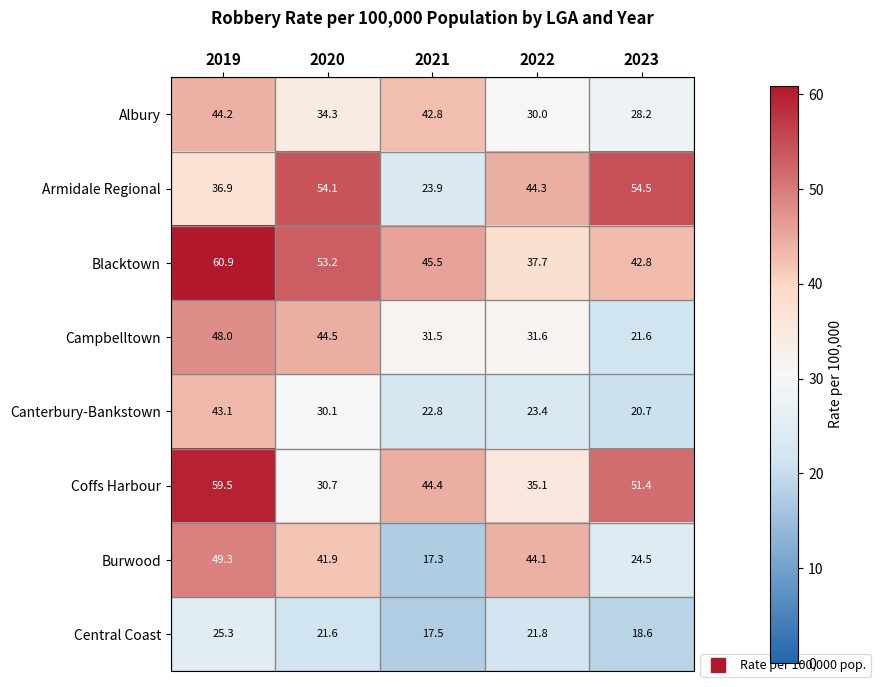

At 2019, list the series in order from largest to smallest.

Blacktown, Coffs Harbour, Burwood, Campbelltown, Albury, Canterbury-Bankstown, Armidale Regional, Central Coast